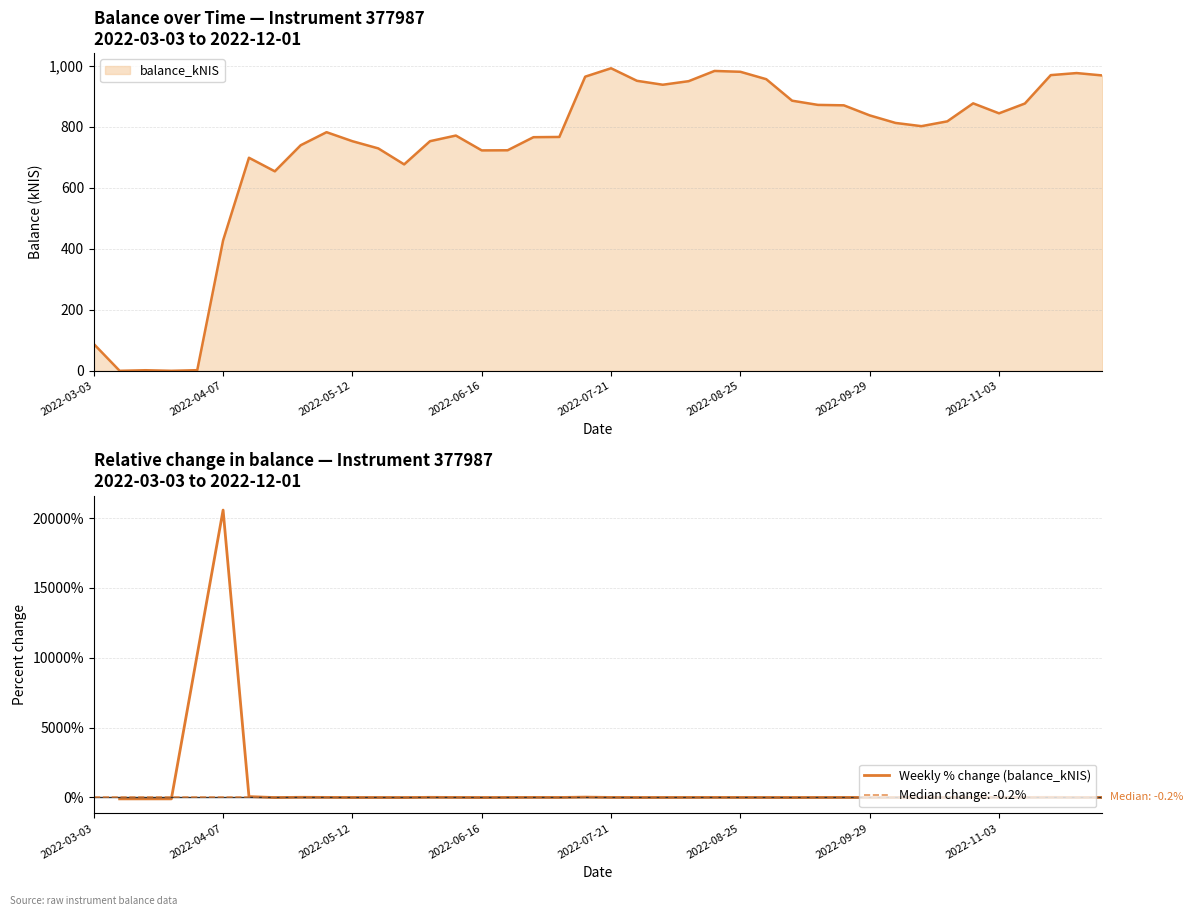

What is the highest value of the balance_kNIS series?

992.6